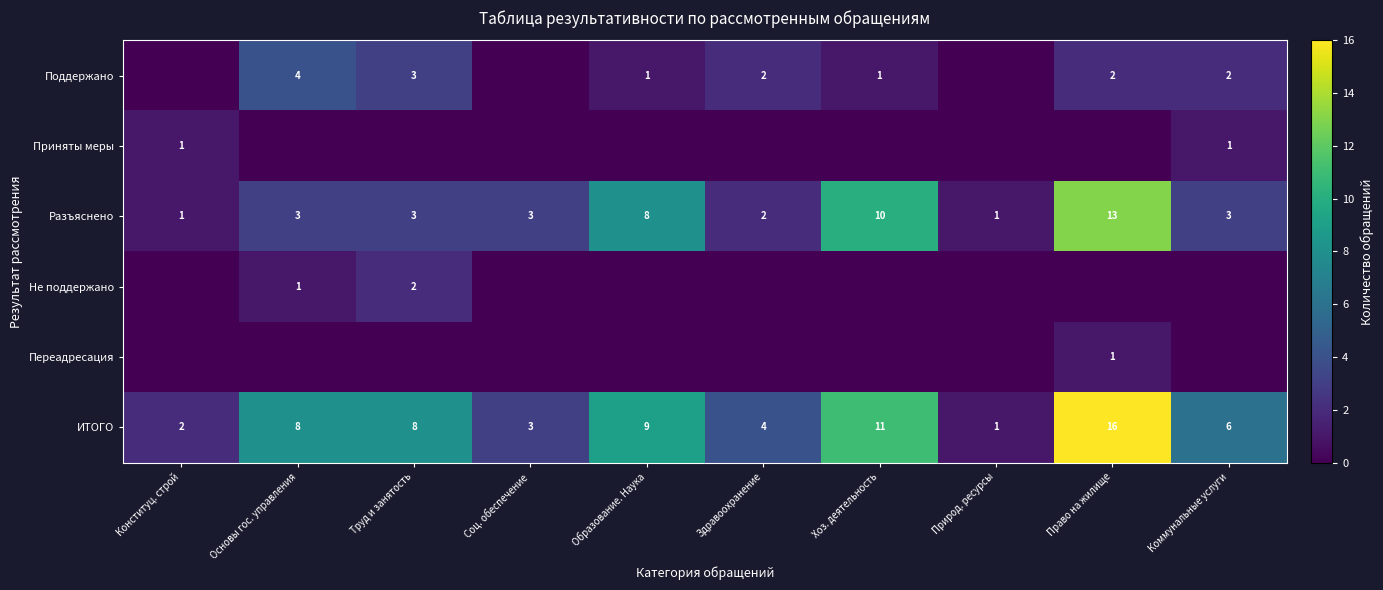

The Поддержано series shows 1 at Хоз. деятельность. True or false?

True